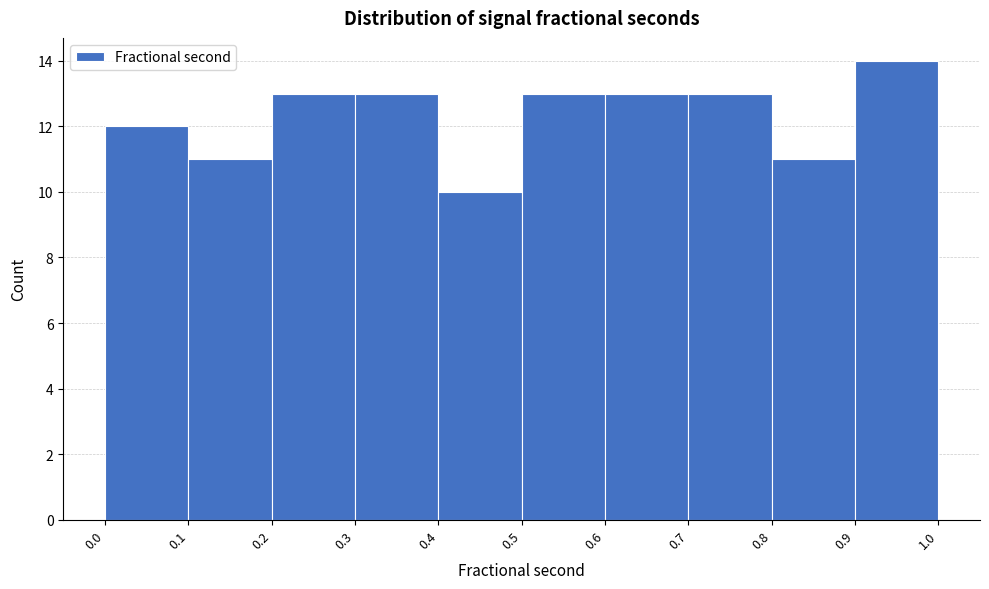

Over which range of the x-axis is the bar tallest?

0.9 to 1.0